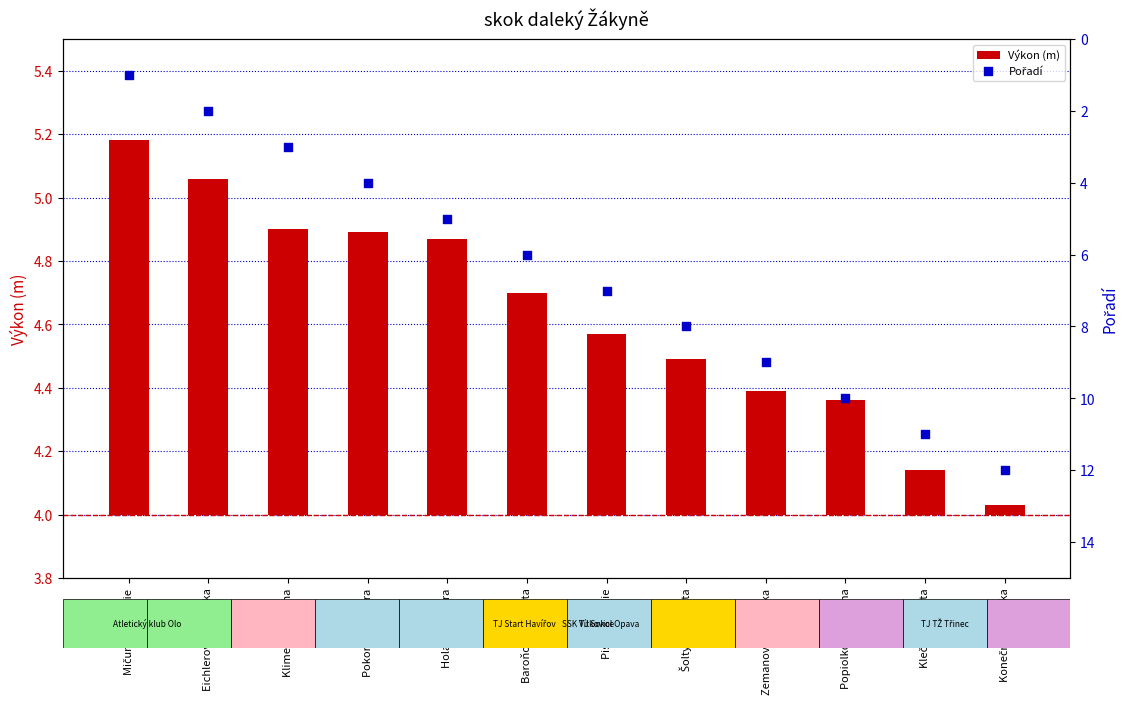

Which series has the largest Y range (max minus min)?

Pořadí